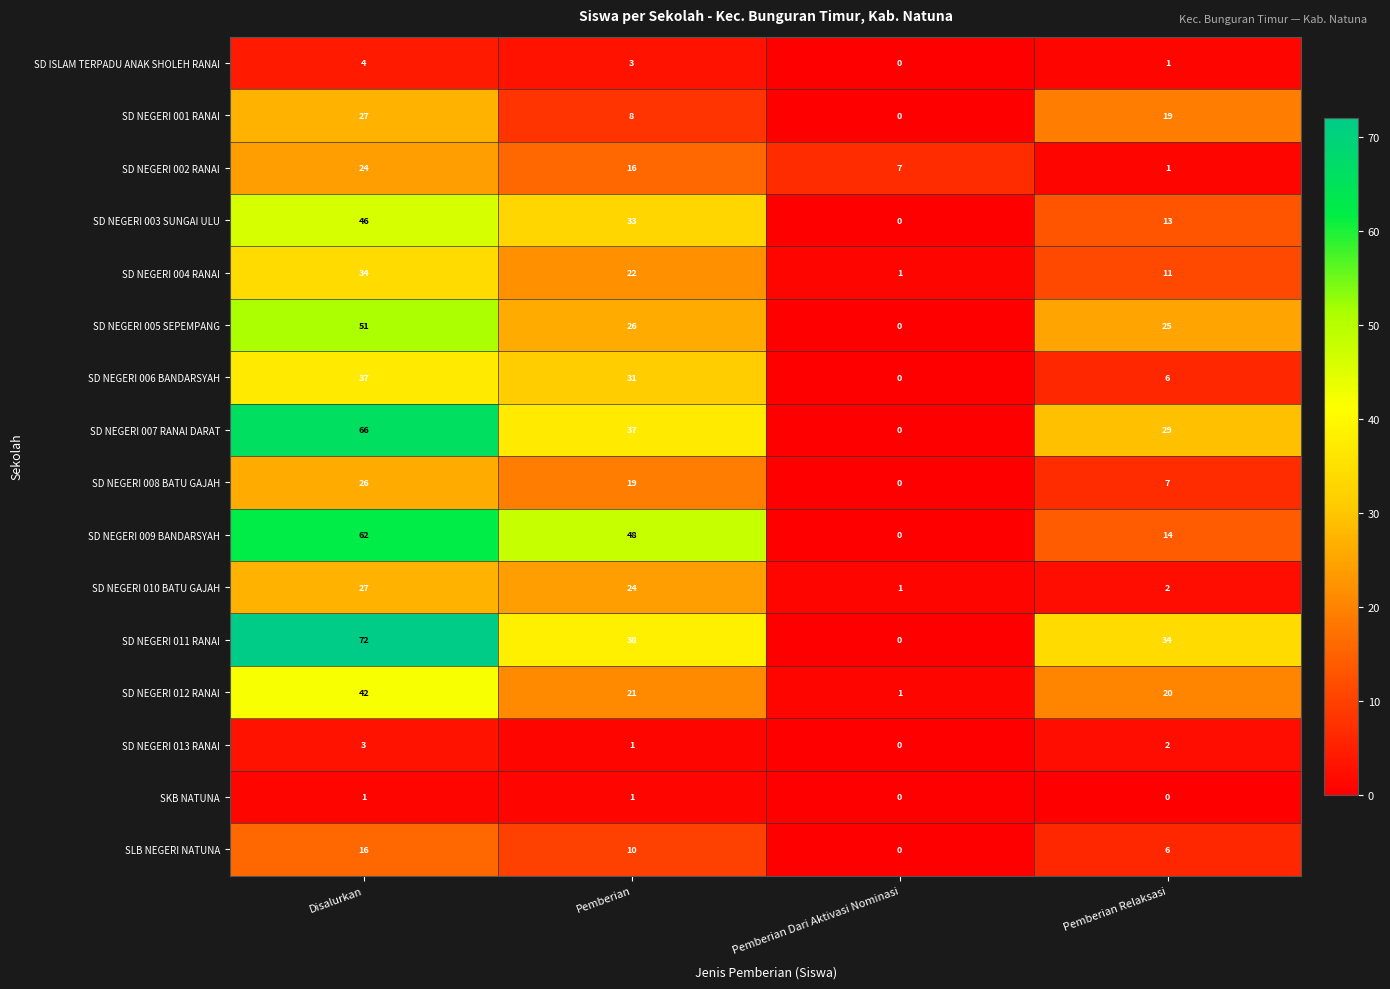

Rank the categories by SD NEGERI 012 RANAI value from highest to lowest.

Disalurkan, Pemberian, Pemberian Relaksasi, Pemberian Dari Aktivasi Nominasi